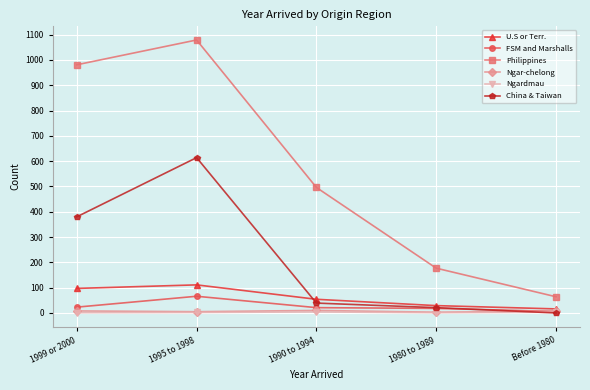

Does the chart have visible grid lines?

Yes